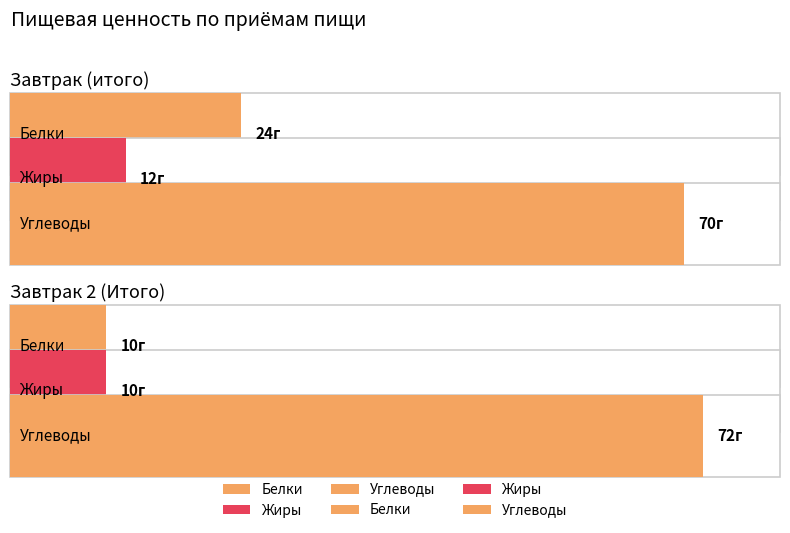

At how many categories does at least one series exceed 56?

2